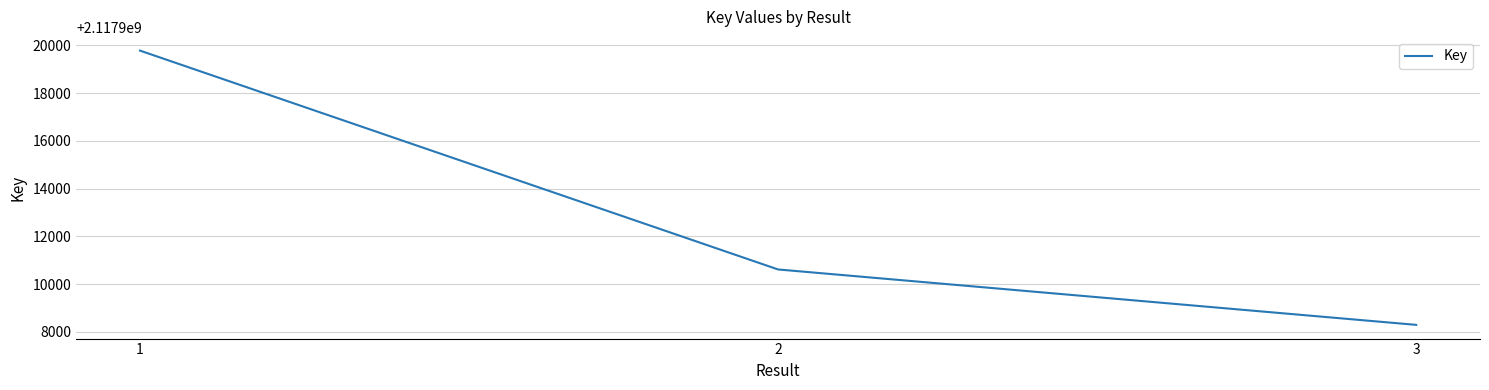

What is the sum of all values?

6353738682